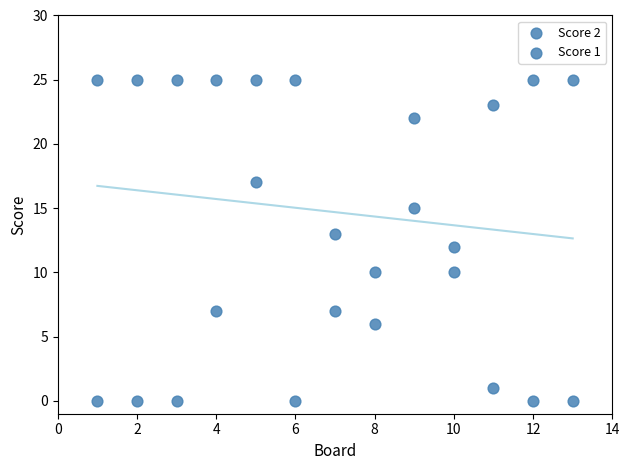

How many points are shown in the scatter plot?

26